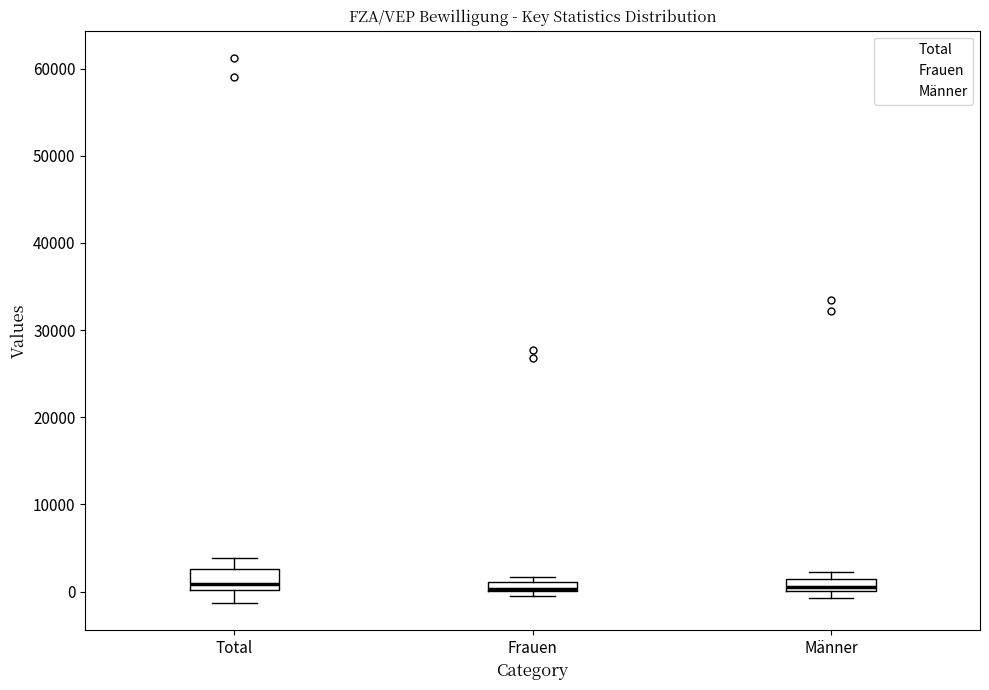

Where is the upper edge of the box for Frauen on the y-axis? The values are not printed on the chart, so give them approximately, as read against the axis.

1000